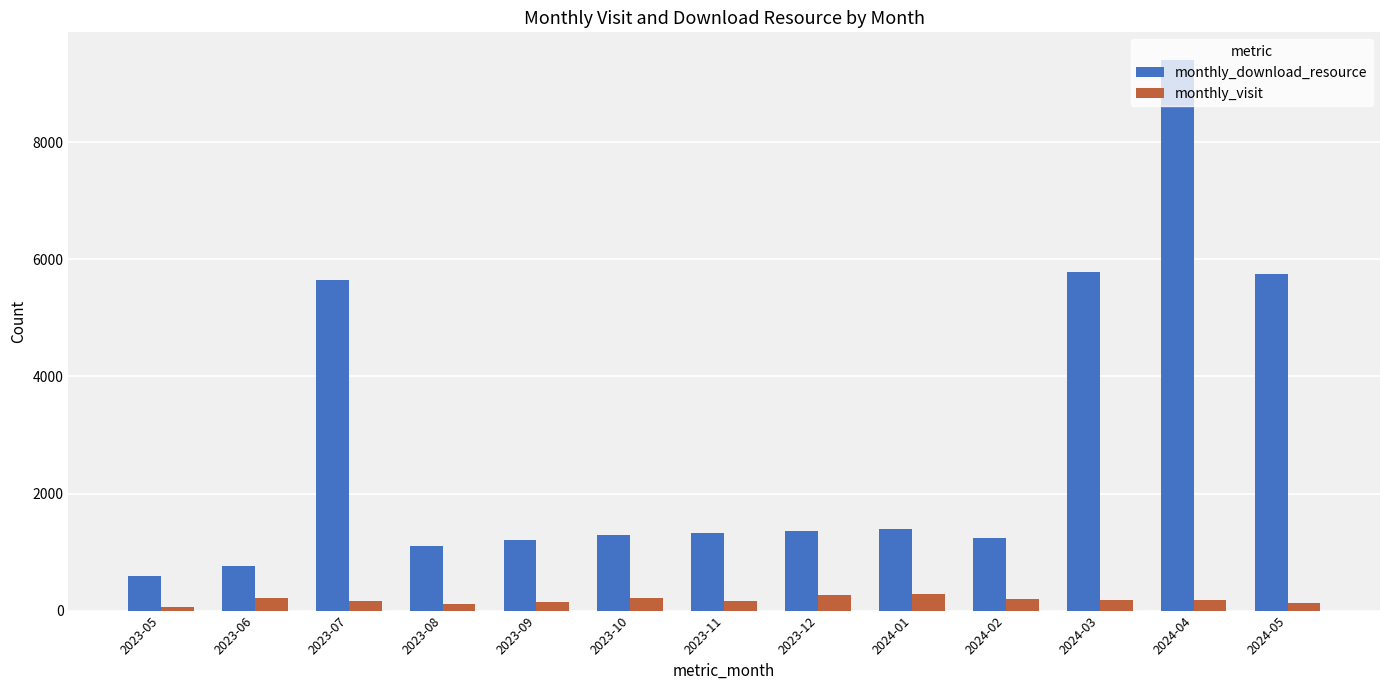

What is the label of the 10th bar from the right?

2023-08